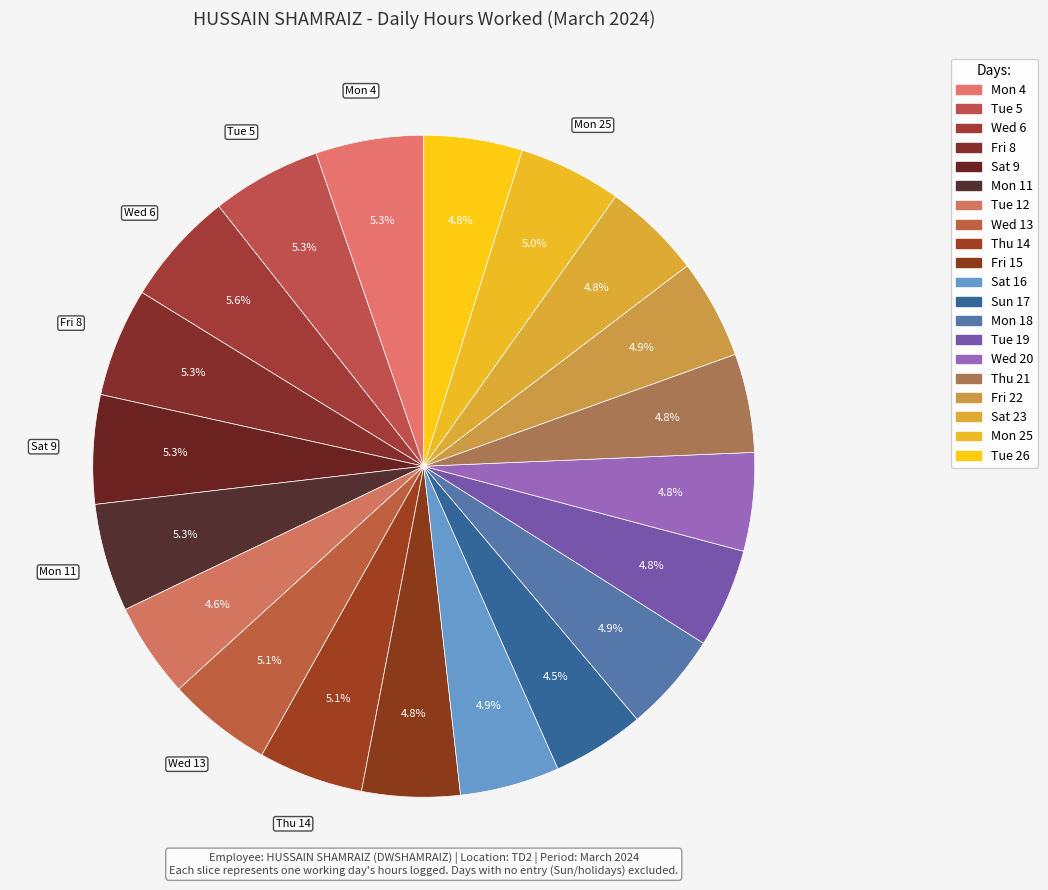

How many slices are in this pie chart?

20